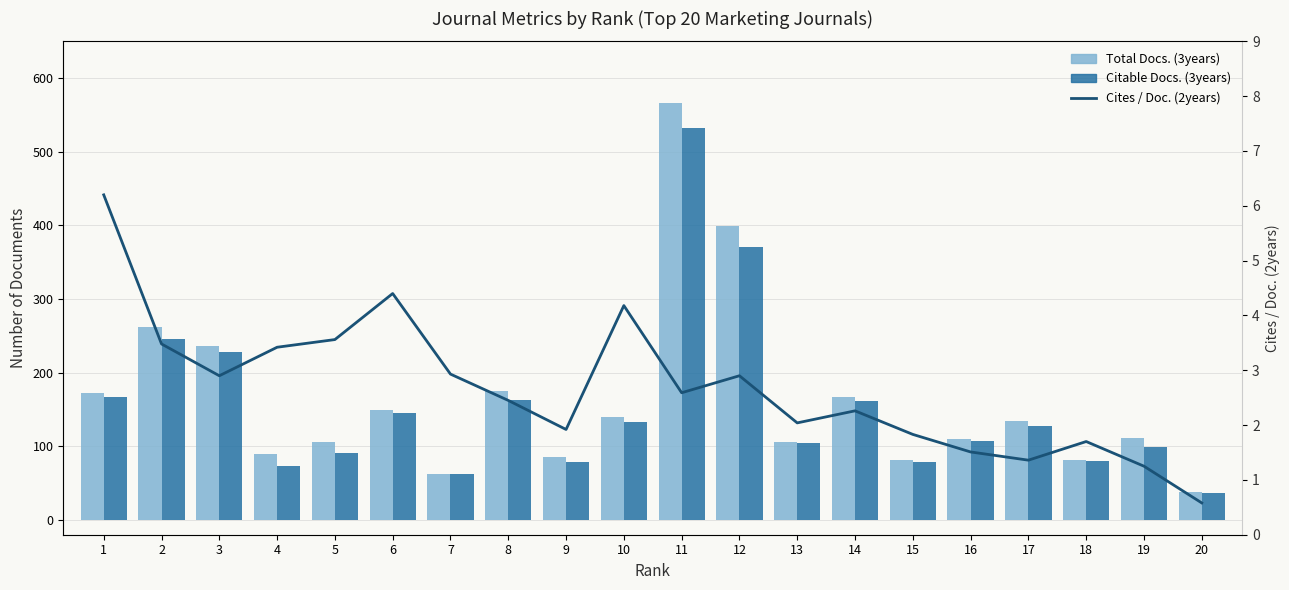

Rank the series by their maximum value, from lowest to highest.

Cites / Doc. (2years), Citable Docs. (3years), Total Docs. (3years)